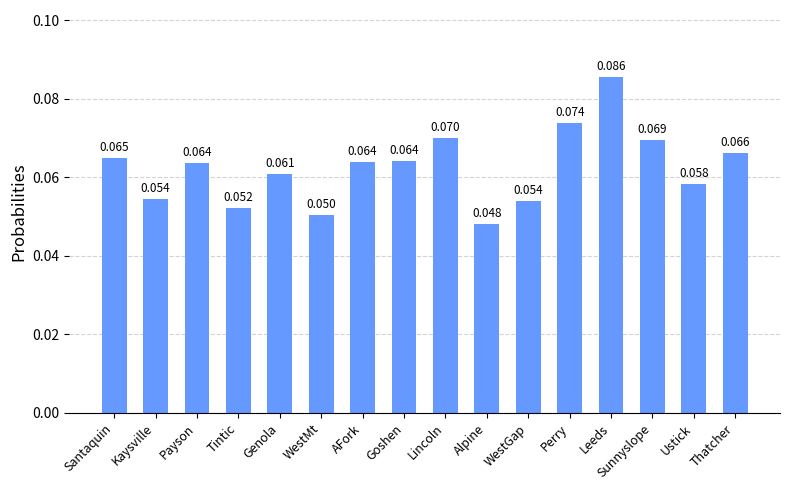

Which label corresponds to the smallest value in the chart?

Alpine